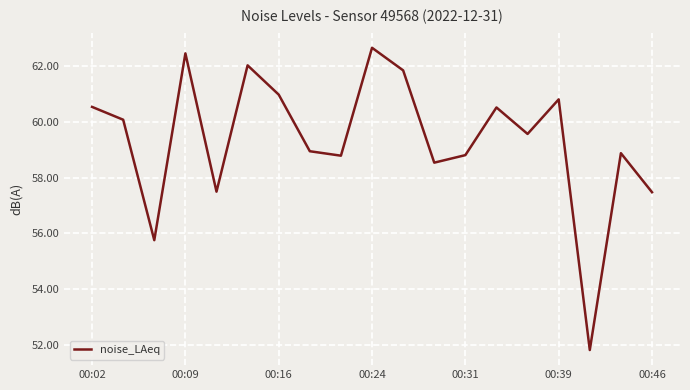

What is the smallest value displayed?

51.8